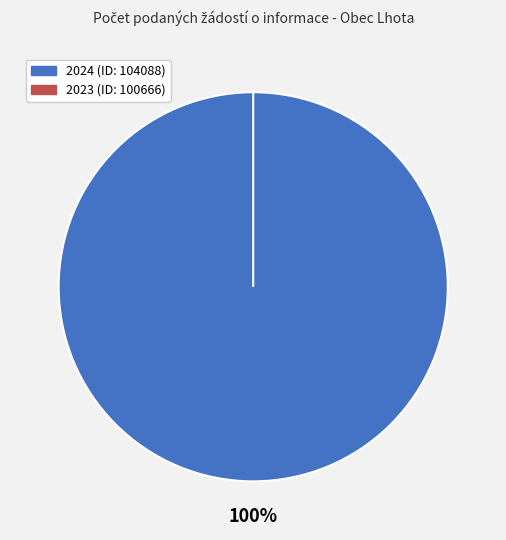

To the nearest percent, what is the combined percentage of 2023 (ID: 100666) and 2024 (ID: 104088)?

100%